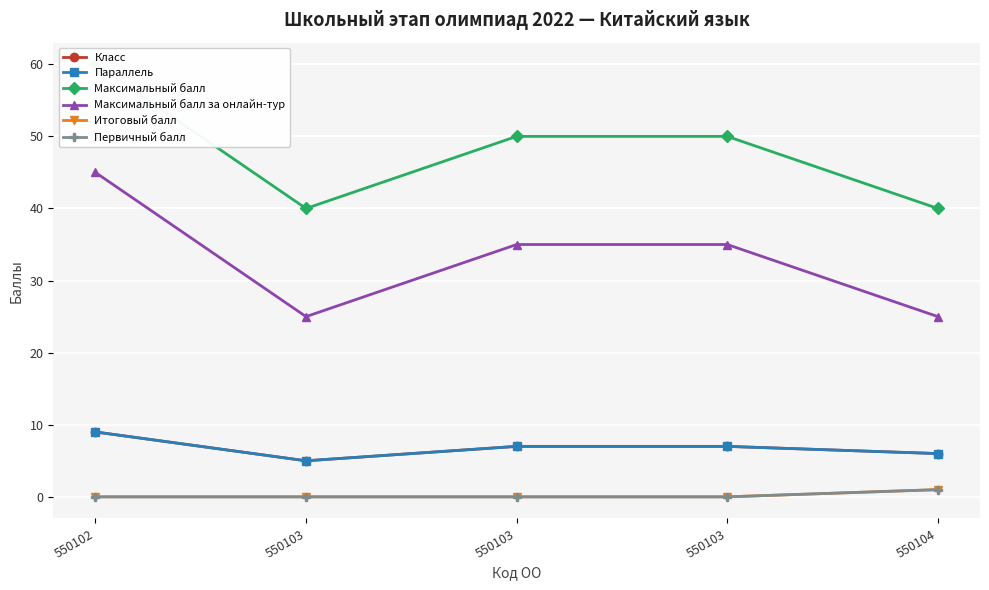

What is the difference between the second highest and minimum values in the Класс series?

2